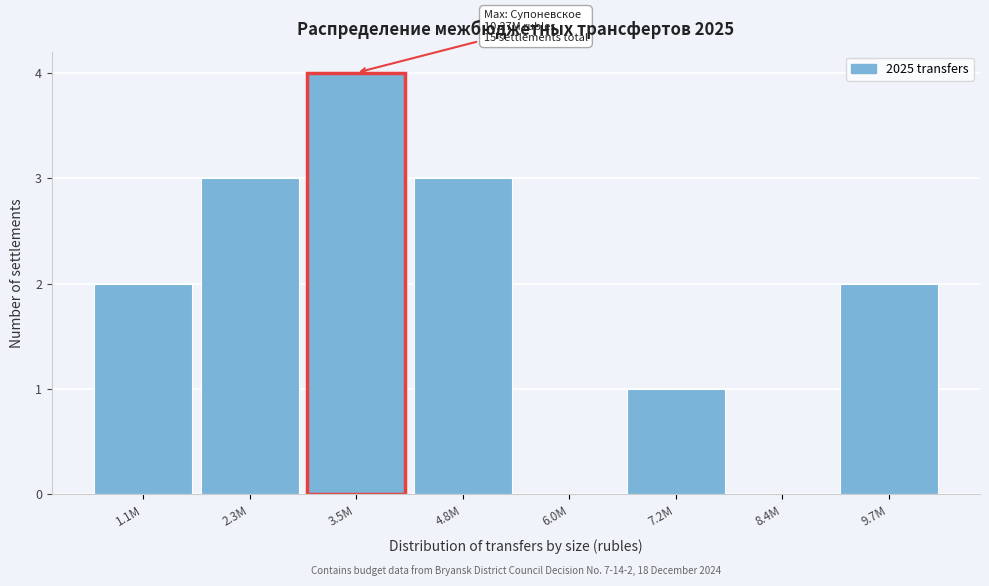

Reading left to right, transcribe all the data shown in this chart.

1.1M=2	2.3M=3	3.5M=4	4.8M=3	6.0M=0	7.2M=1	8.4M=0	9.7M=2